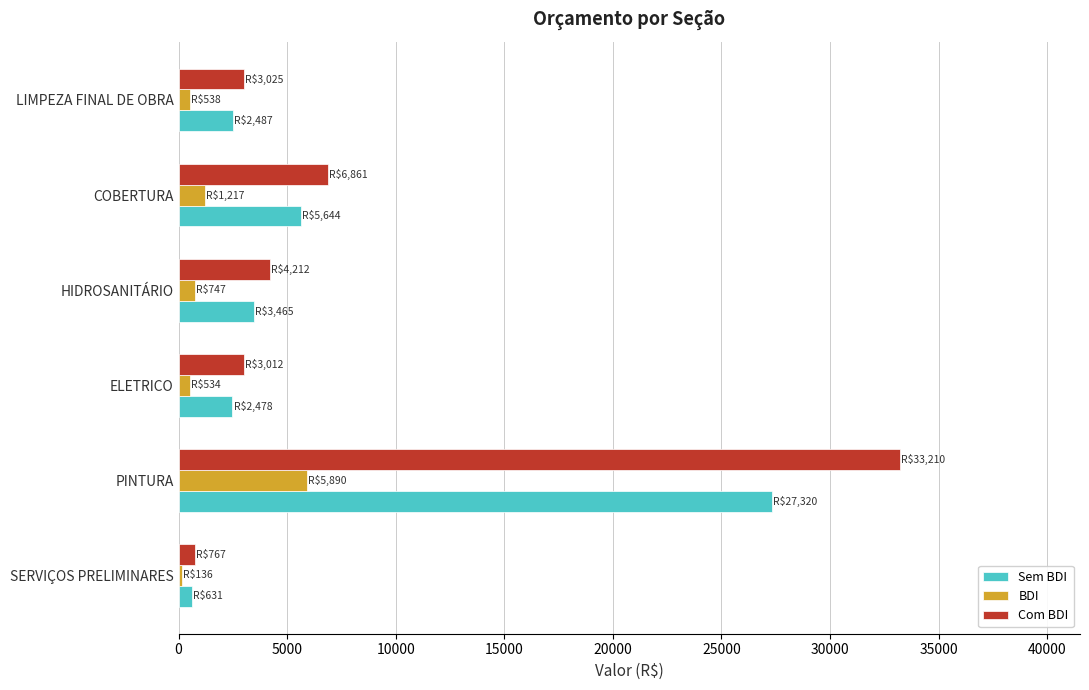

Which series has the largest range (max minus min)?

Com BDI